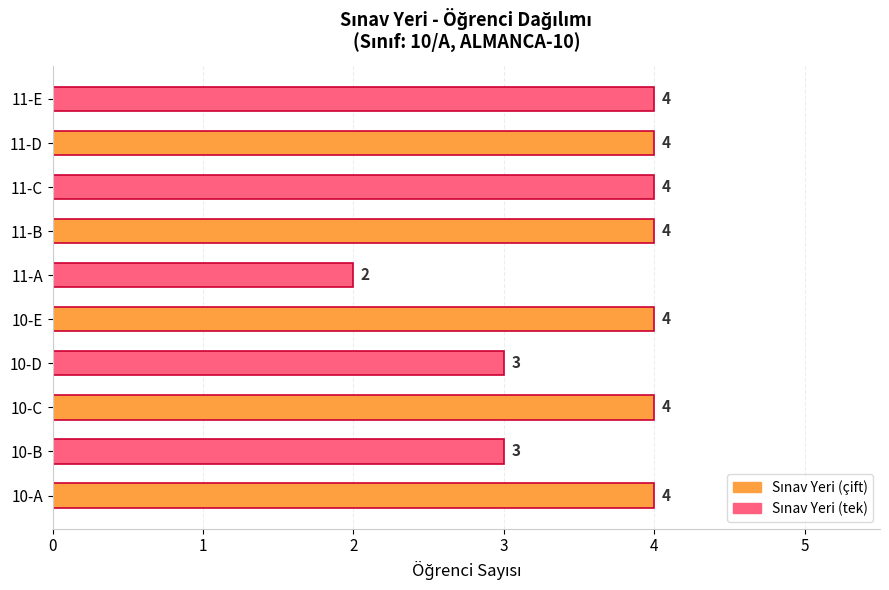

At which category does the chart reach its minimum across all series?

11-A